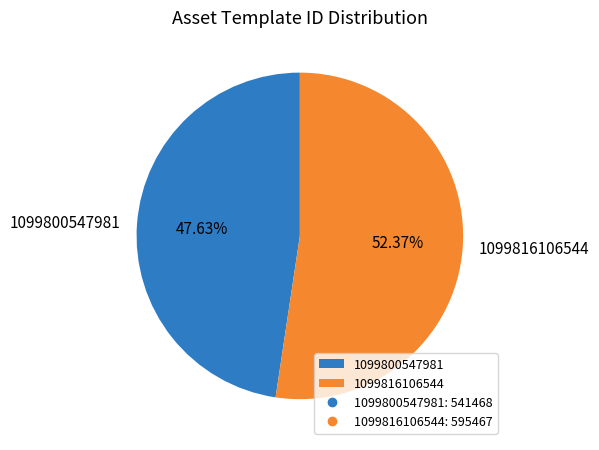

Combined, do 1099800547981 and 1099816106544 account for over 50%?

Yes